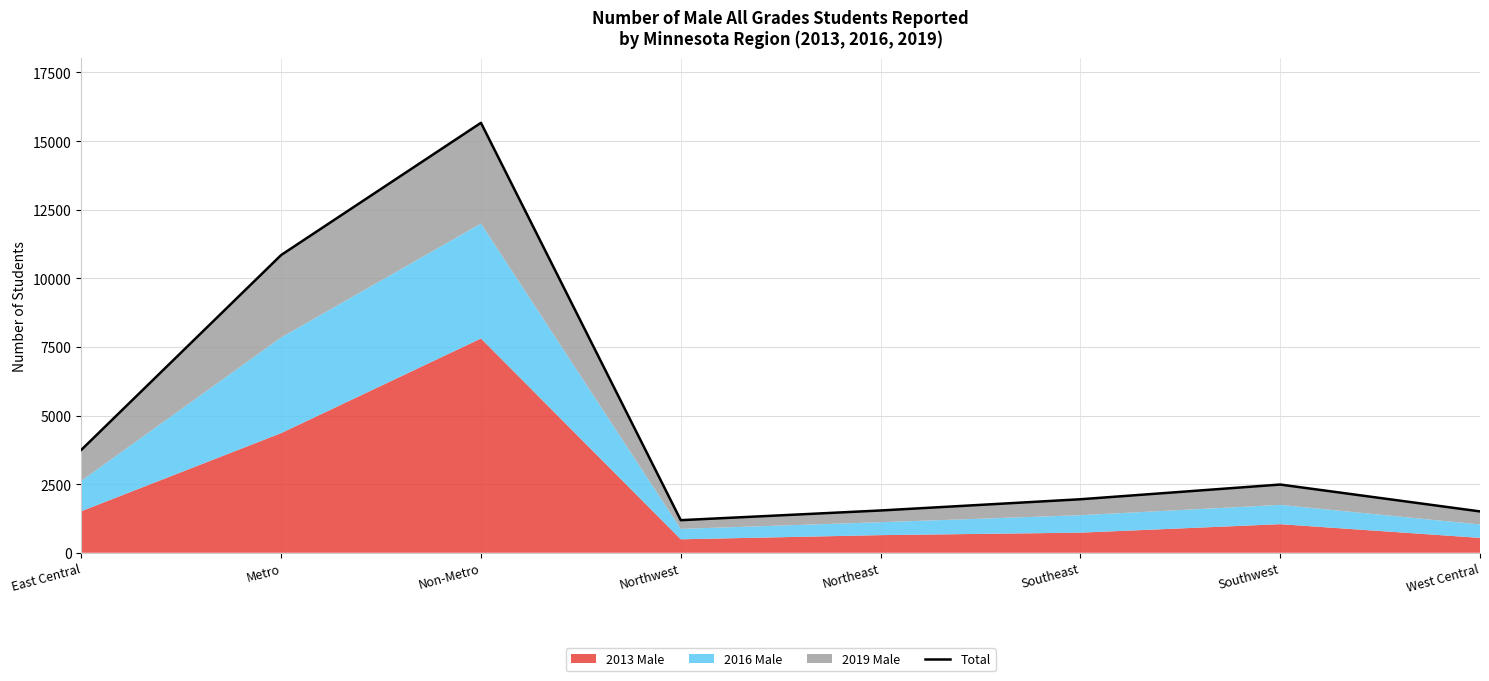

What is the ratio of the value at Northwest to the value at Metro?

0.1